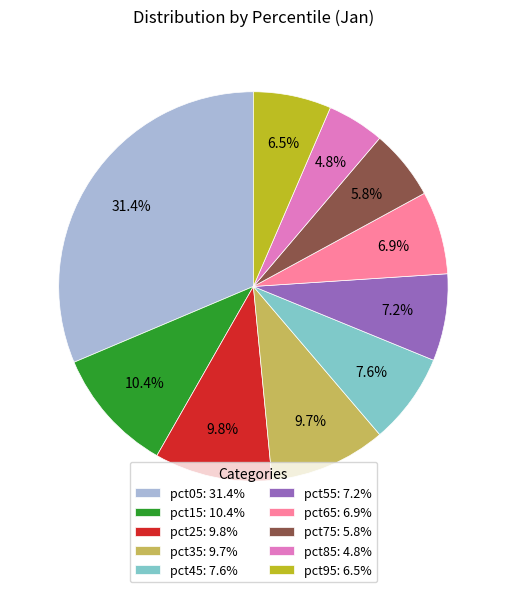

Which has a higher value, pct75: 5.8% or pct55: 7.2%?

pct55: 7.2%